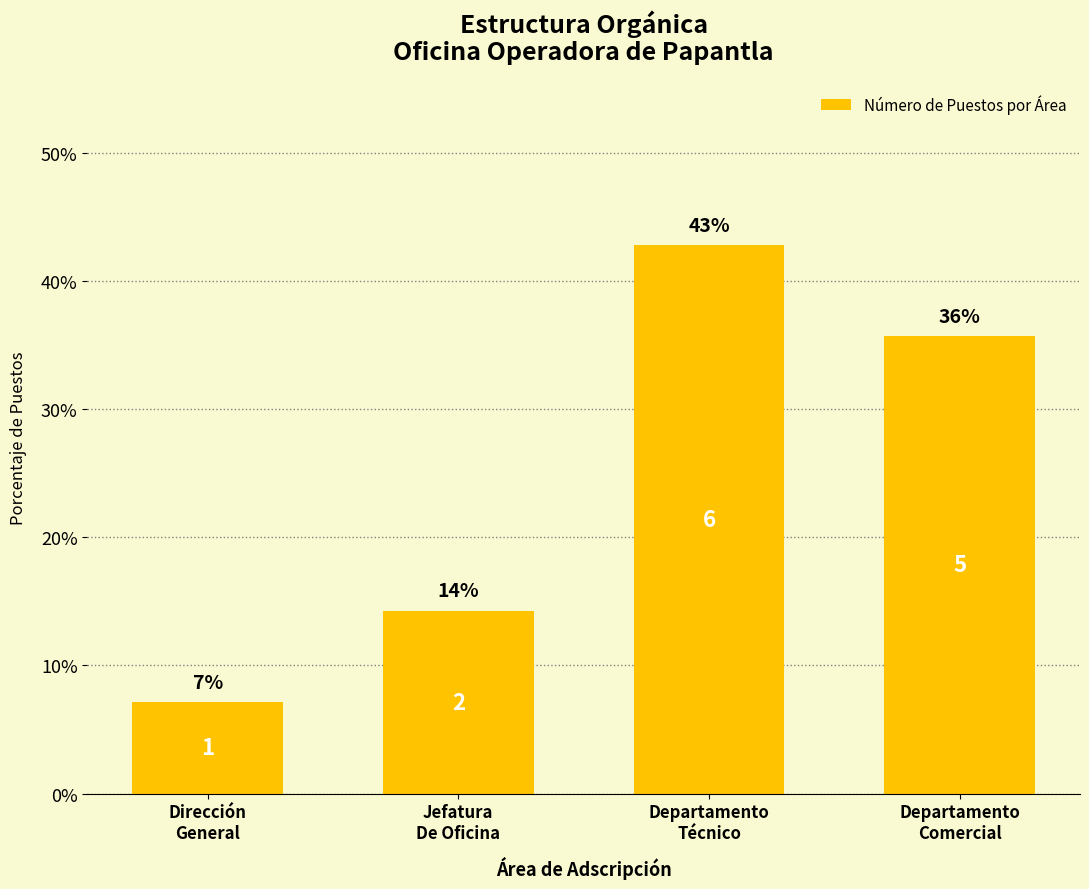

How many bars are there in total?

4